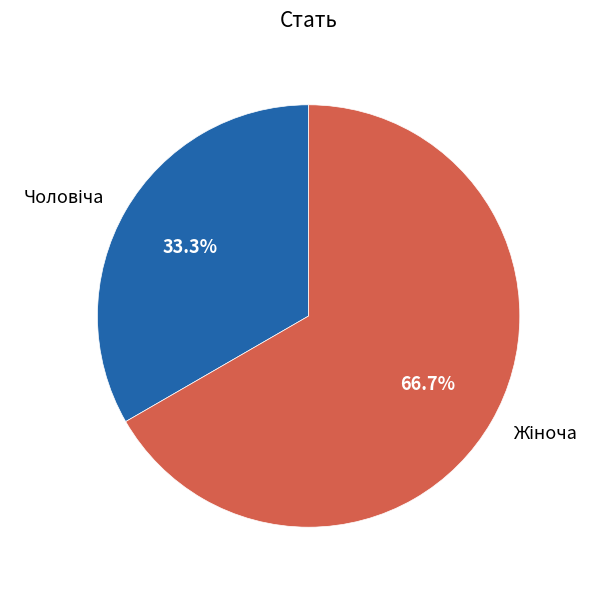

To the nearest percent, what is the difference between the largest and smallest slice percentages?

33%